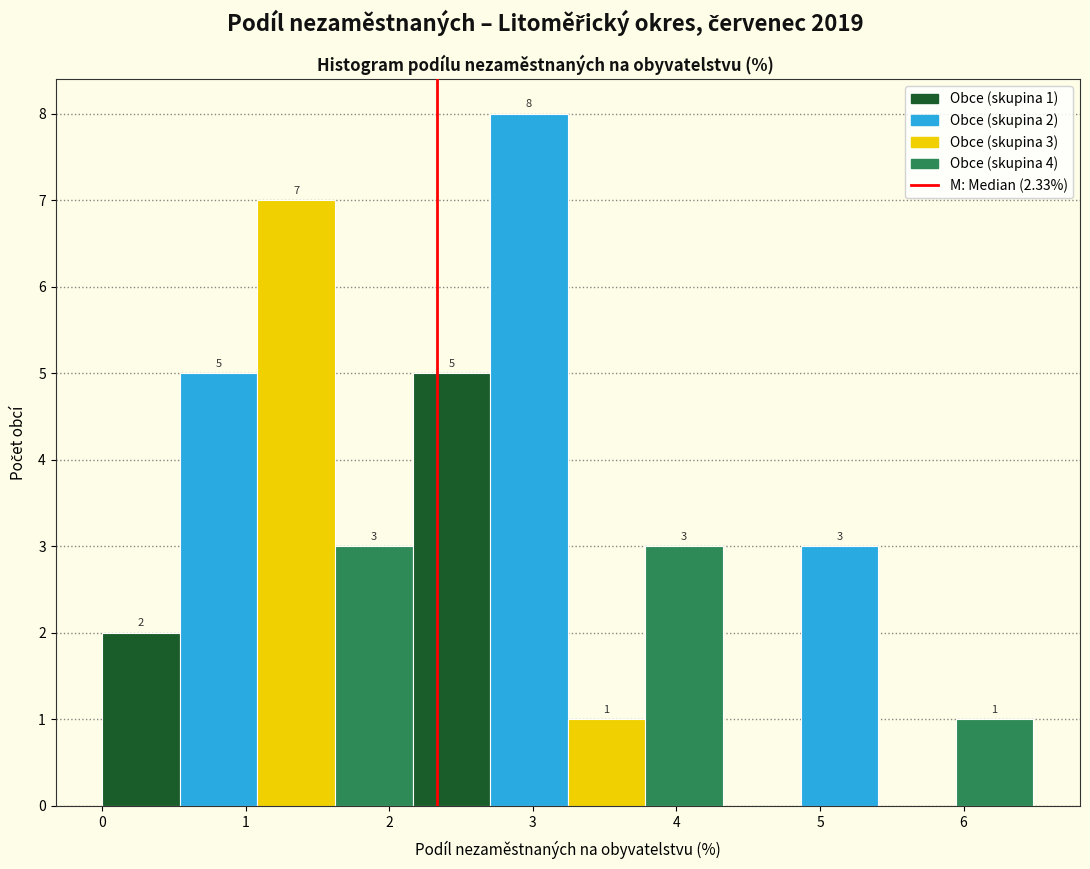

Which range on the x-axis has the tallest bar?

2.7 to 3.2